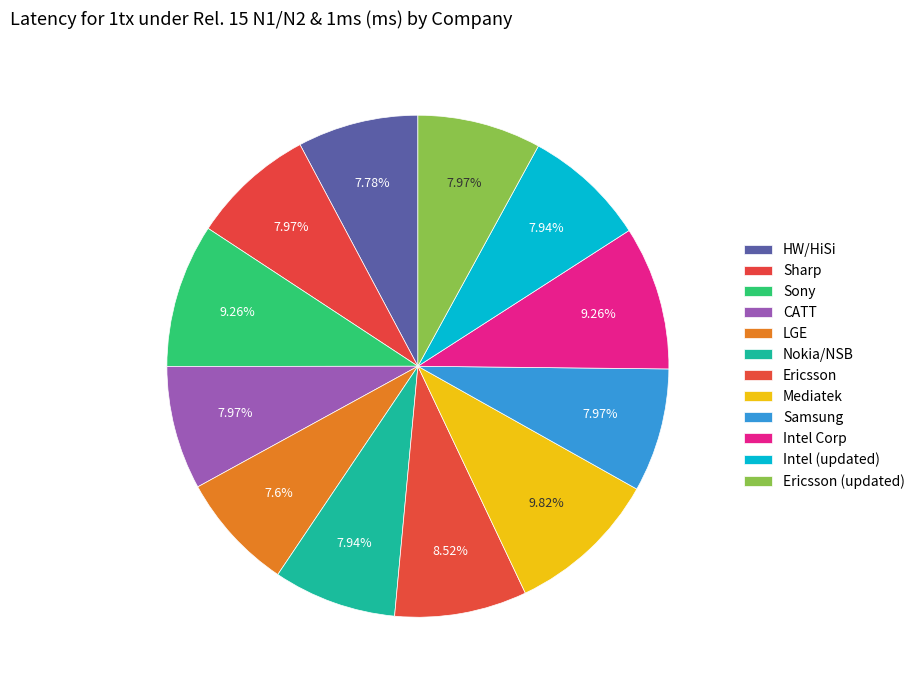

What is the change in value from LGE to Ericsson?

+0.1